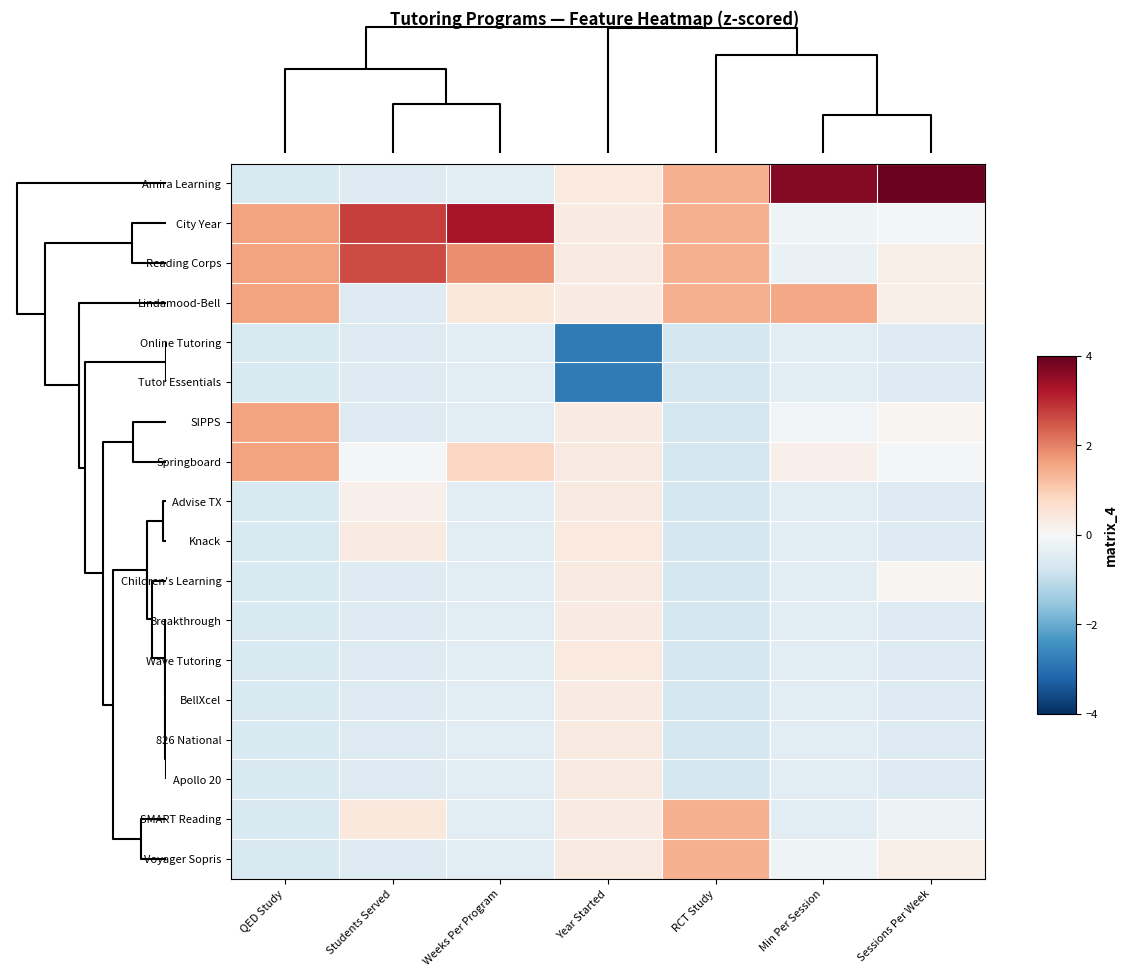

How many categories are shown in the chart?

7